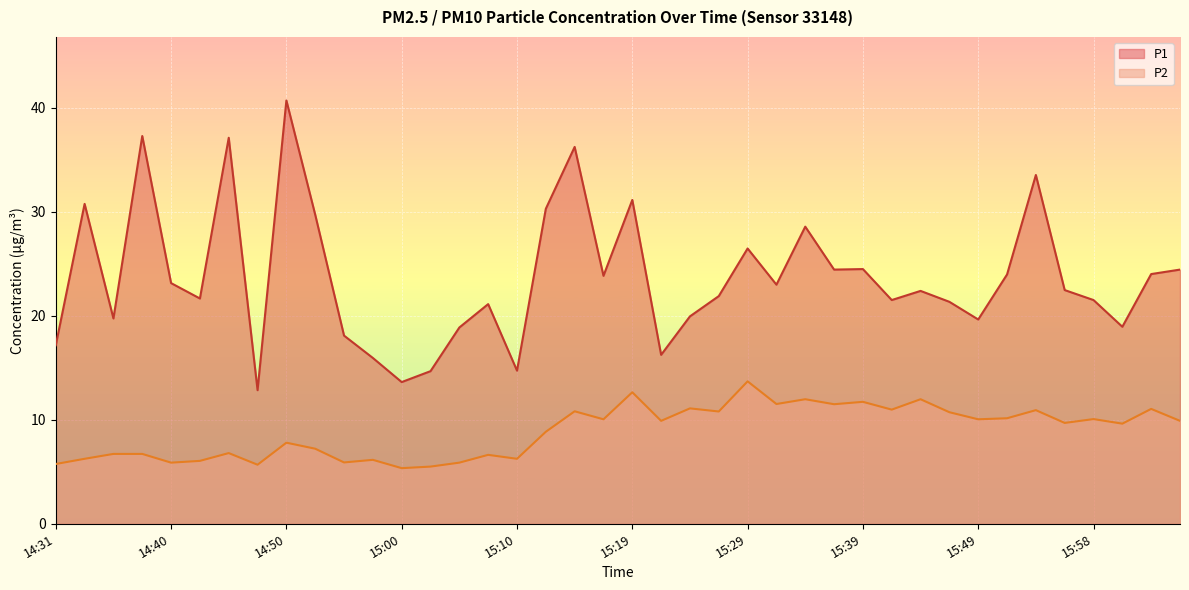

What is the sum of the P2 values at 15:39 and 14:33?

18.0